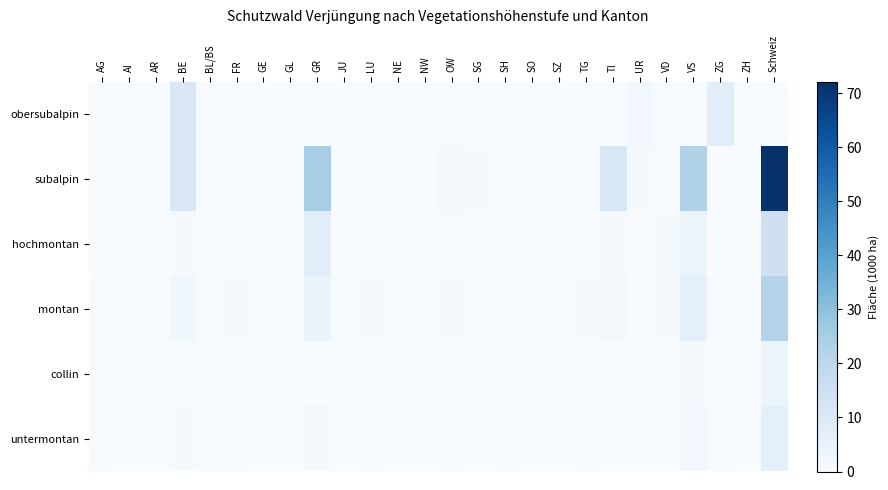

Which series has the largest total across all categories?

subalpin